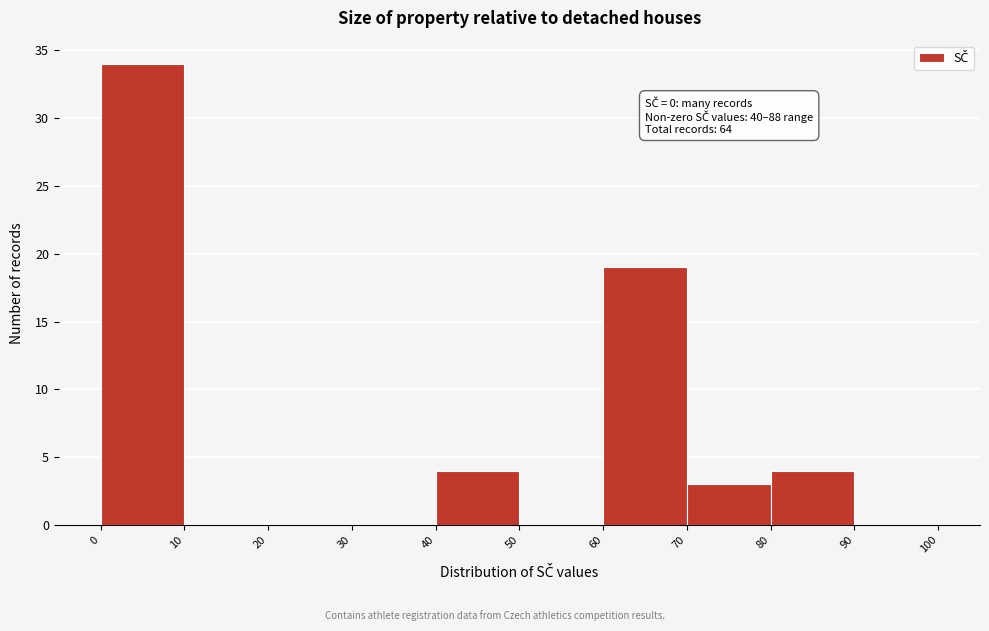

Which range on the x-axis has the tallest bar?

0 to 10